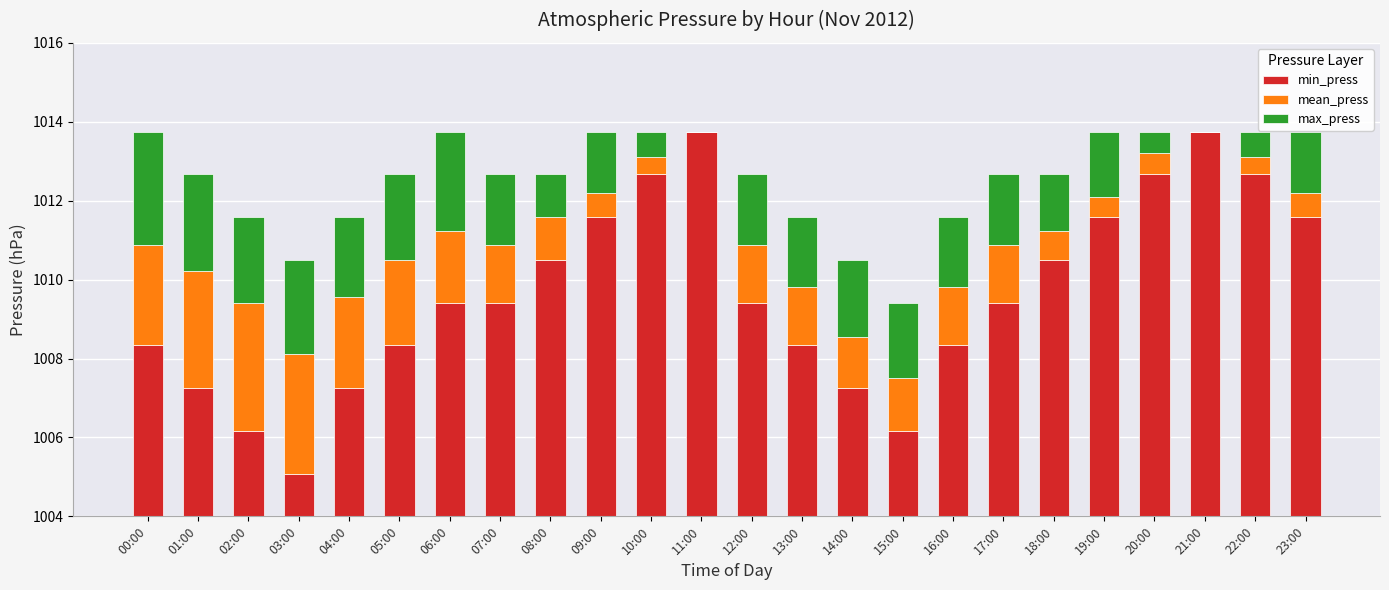

Which has a higher value, 07:00 or 09:00?

09:00